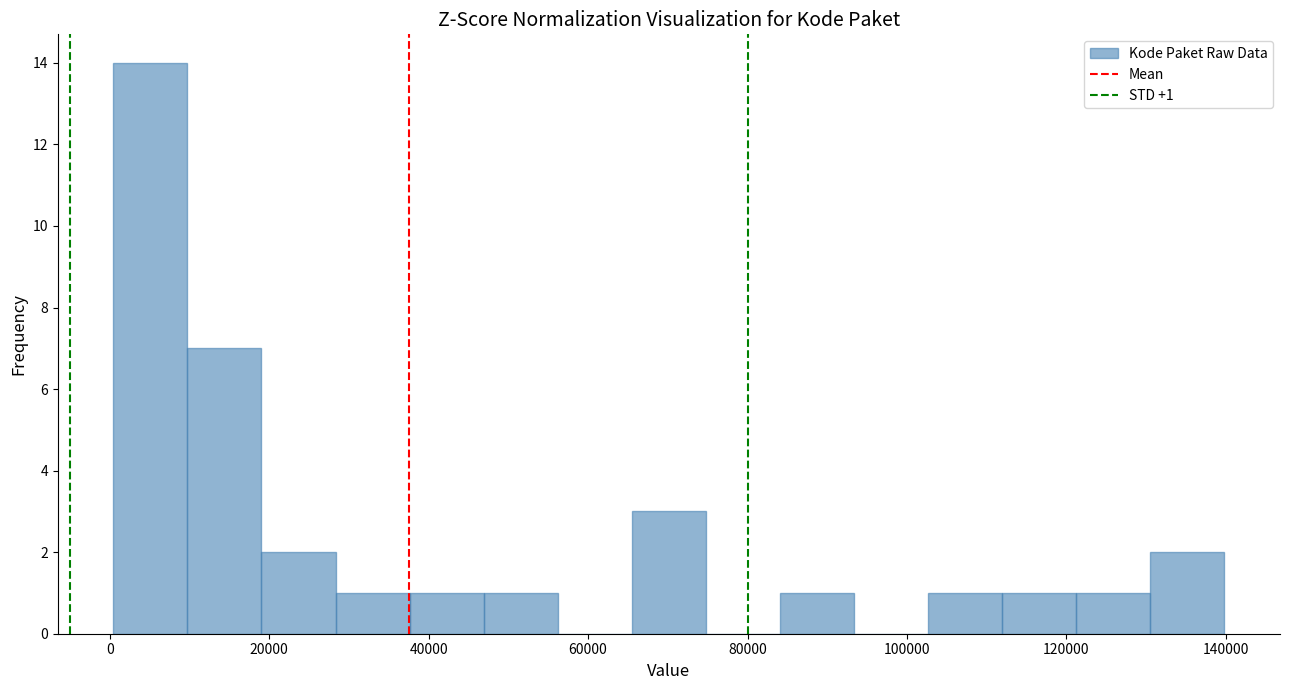

Which range on the x-axis has the tallest bar?

0 to 10000